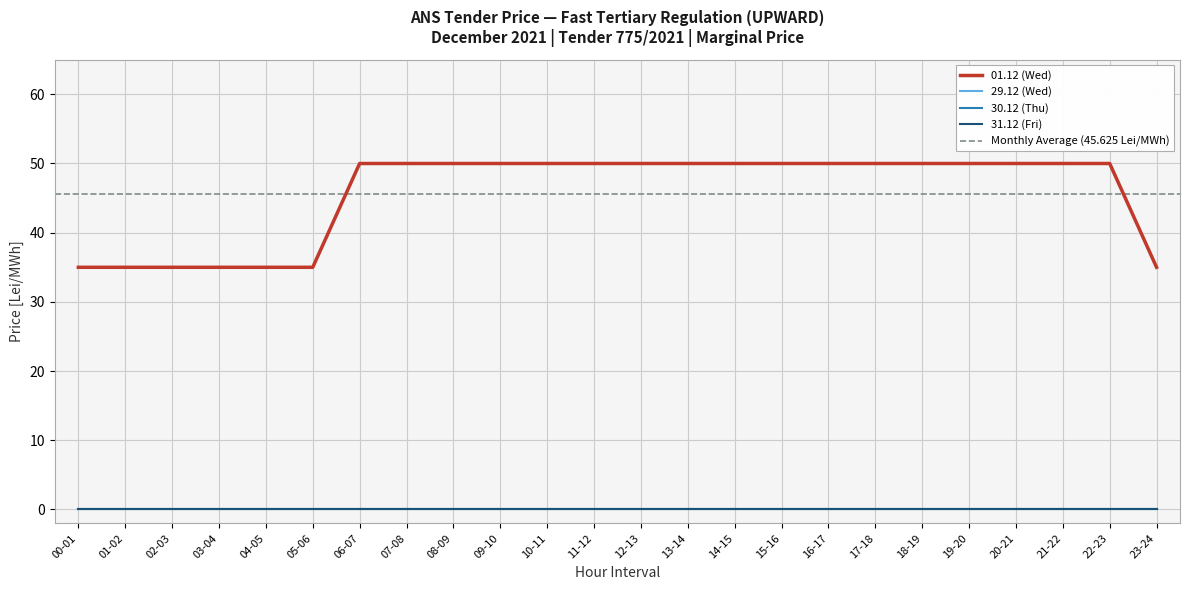

Rank the categories by 30.12 (Thu) value from lowest to highest.

00-01, 01-02, 02-03, 03-04, 04-05, 05-06, 06-07, 07-08, 08-09, 09-10, 10-11, 11-12, 12-13, 13-14, 14-15, 15-16, 16-17, 17-18, 18-19, 19-20, 20-21, 21-22, 22-23, 23-24